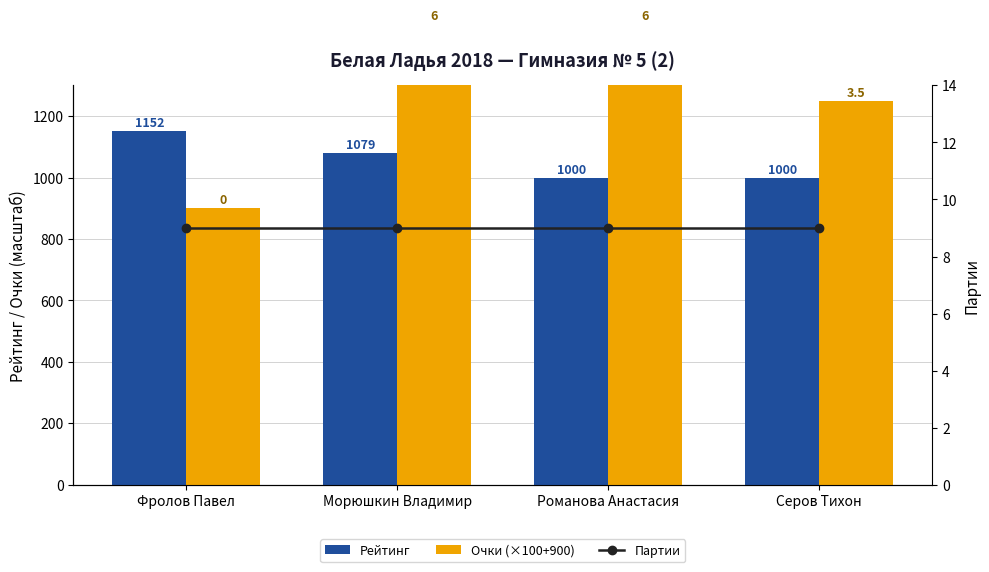

The Партии series shows 14 at Серов Тихон. True or false?

False